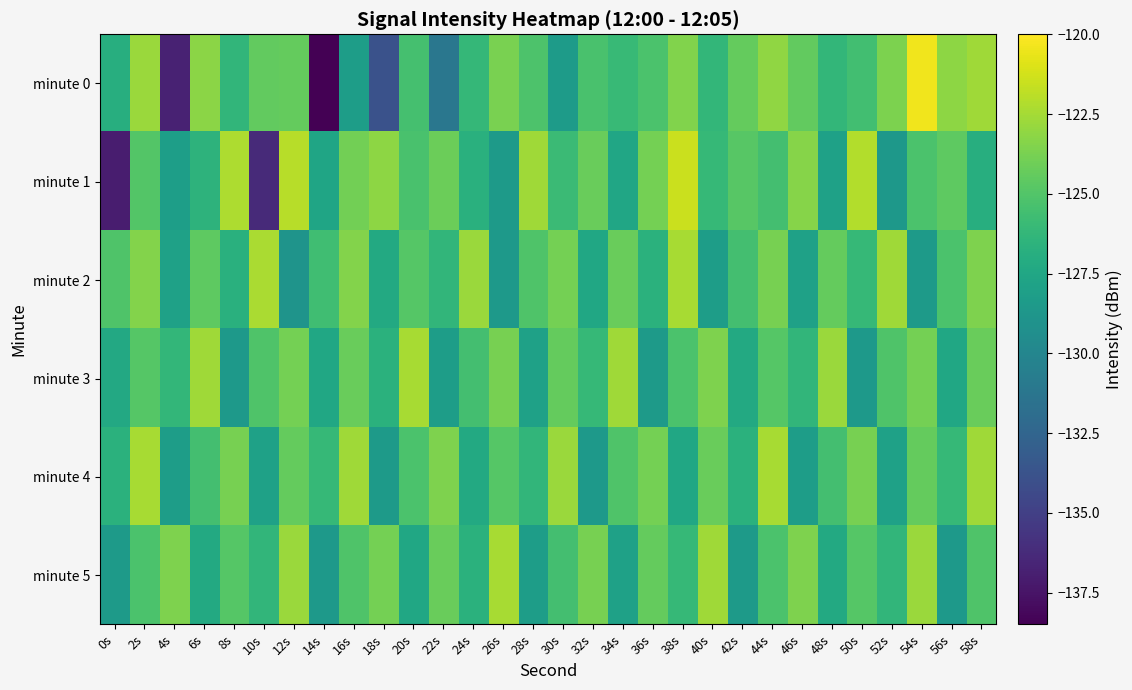

At 38s, list the series in order from smallest to largest.

minute 4, minute 5, minute 3, minute 0, minute 2, minute 1